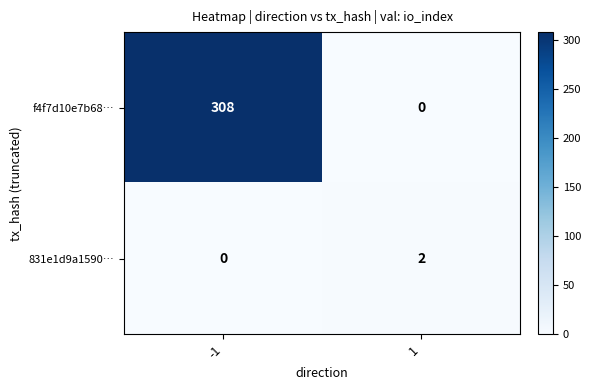

Count the number of data series in this chart.

2